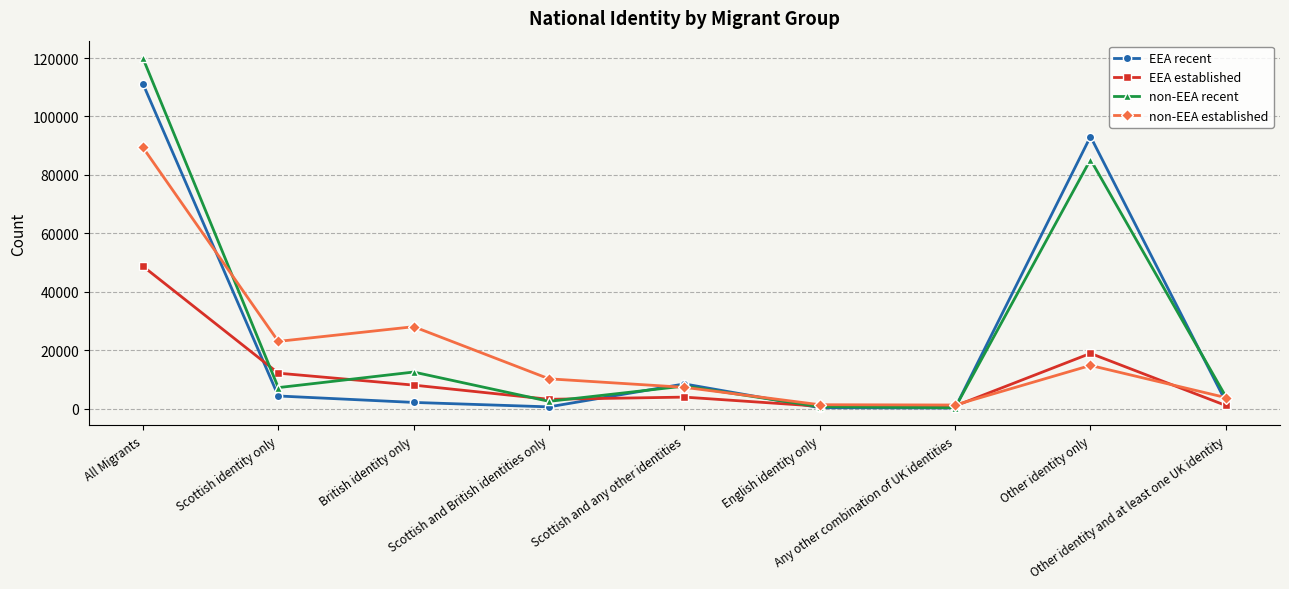

Where is the first local minimum for EEA recent?

Scottish and British identities only